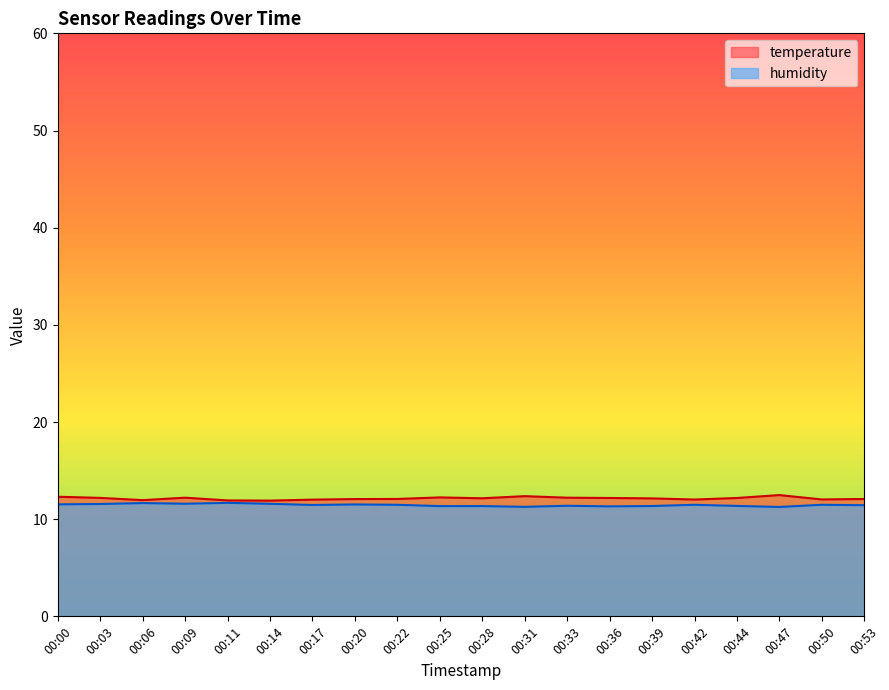

True or false: temperature and humidity intersect in this chart.

False